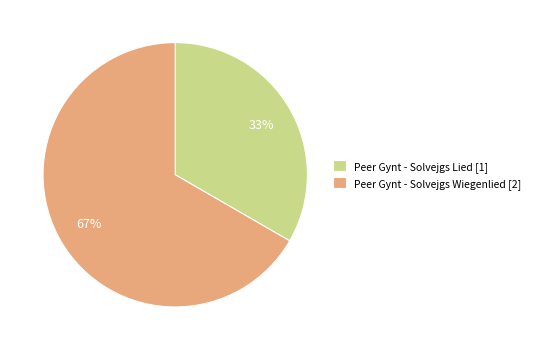

To the nearest percent, what is the combined percentage of Peer Gynt - Solvejgs Wiegenlied [2] and Peer Gynt - Solvejgs Lied [1]?

100%